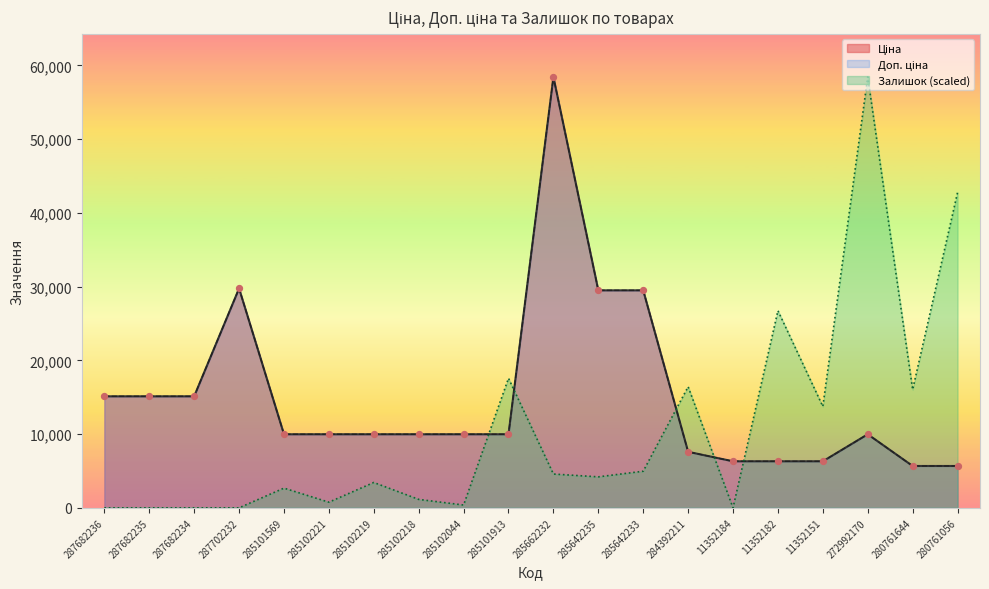

Which series reaches the minimum Y coordinate?

Залишок